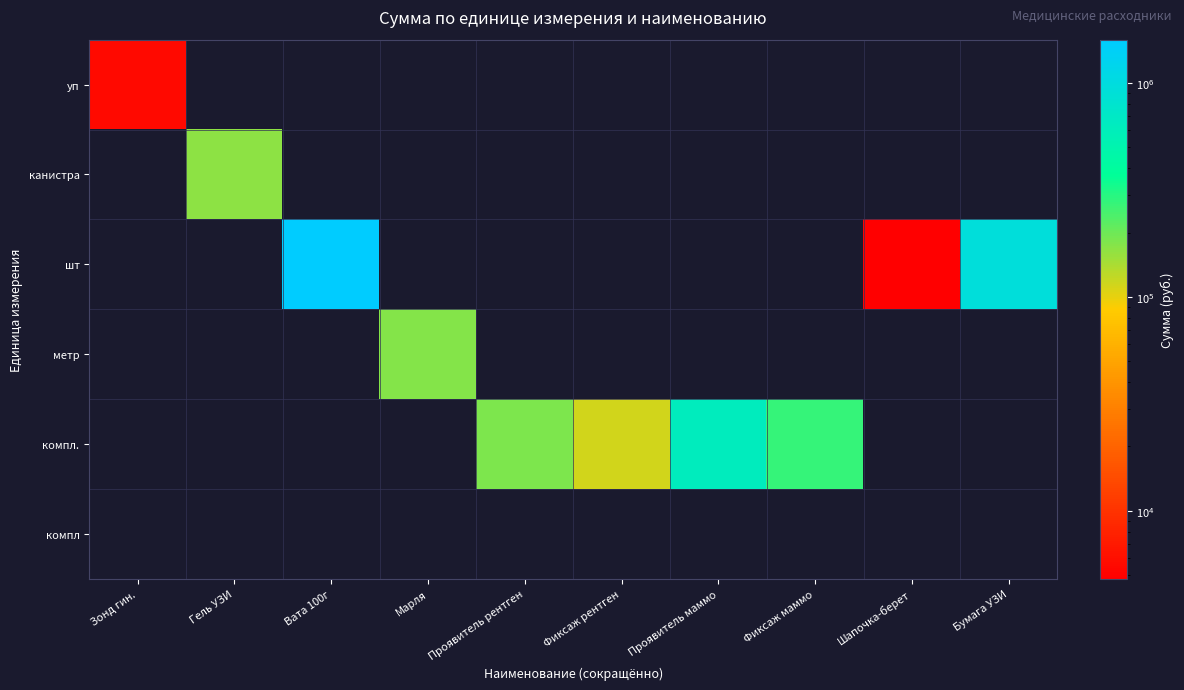

Between Вата 100г and Шапочка-берет, which series saw the biggest shift?

шт